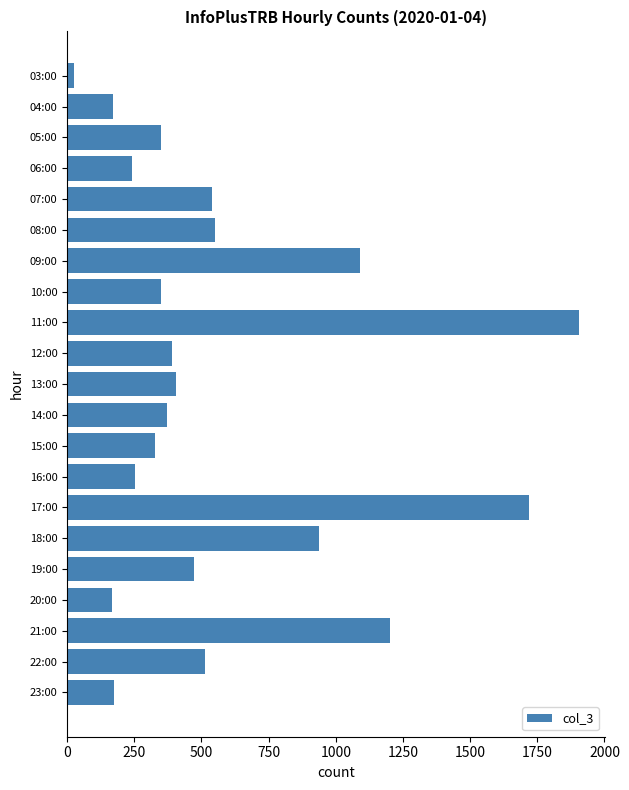

What is the maximum value shown in the chart?

1907